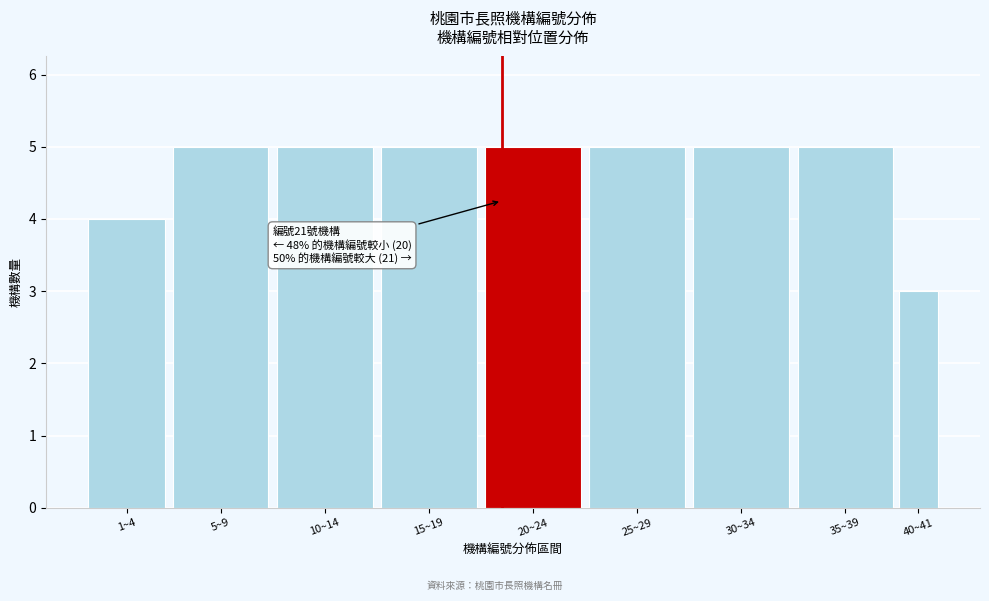

Reading right to left, transcribe all the data shown in this chart.

40~41=3	35~39=5	30~34=5	25~29=5	20~24=5	15~19=5	10~14=5	5~9=5	1~4=4